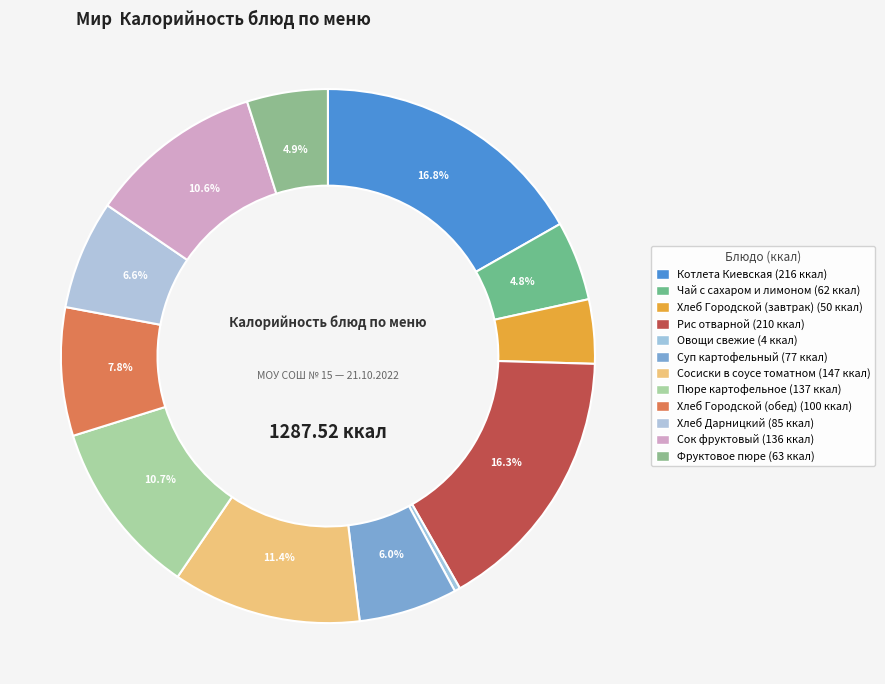

Rank the categories by value from lowest to highest.

Овощи свежие, Хлеб Городской (завтрак), Чай с сахаром и лимоном, Фруктовое пюре, Суп картофельный, Хлеб Дарницкий, Хлеб Городской (обед), Сок фруктовый, Пюре картофельное, Сосиски в соусе томатном, Рис отварной, Котлета Киевская